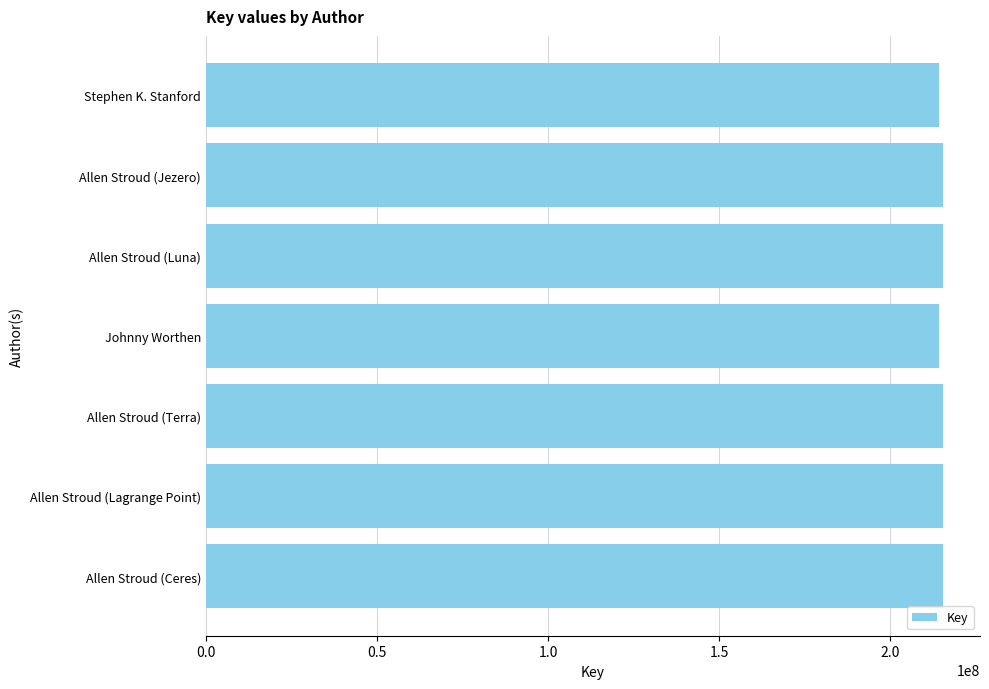

What is the sum of the values at Allen Stroud (Jezero) and Allen Stroud (Lagrange Point)?

430761523